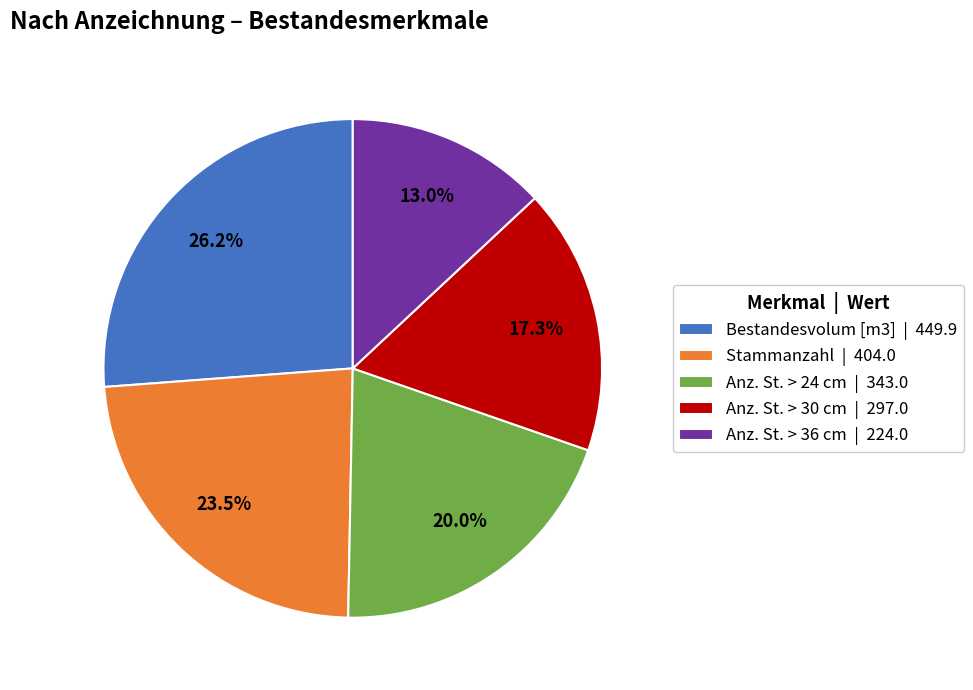

True or false: Anz. St. > 36 cm accounts for 13% of the total.

True